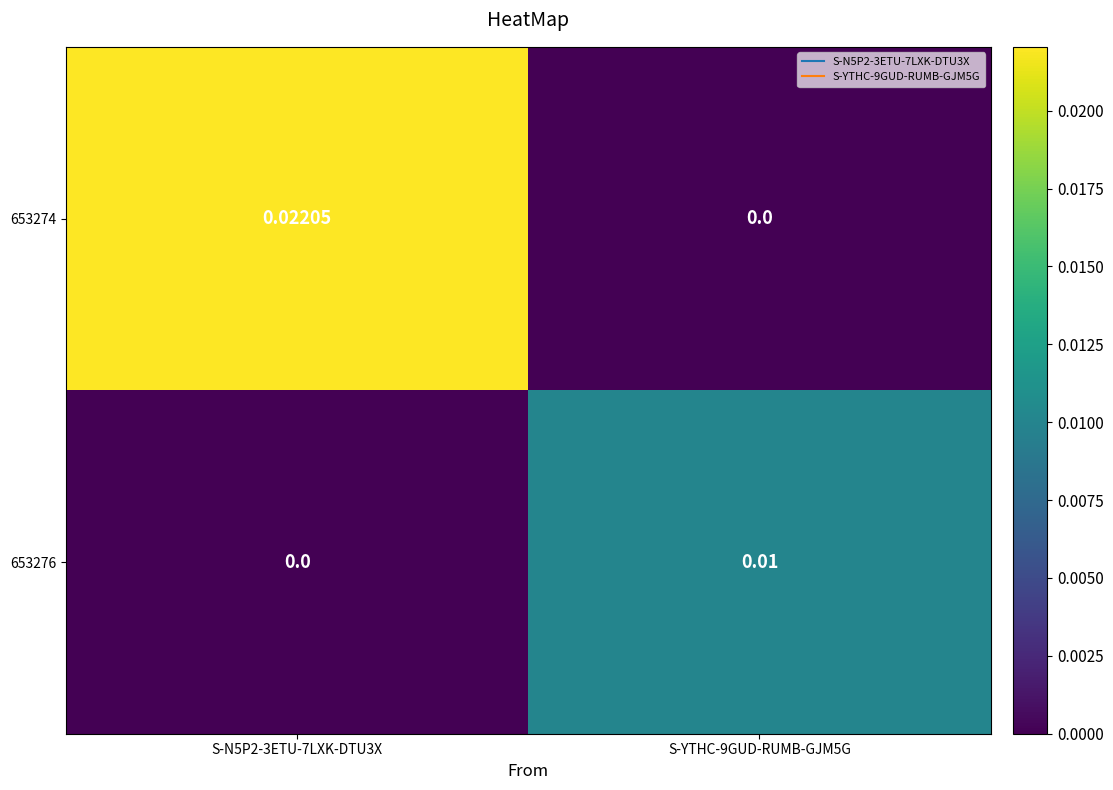

How many data points in 653274 are above 0?

1